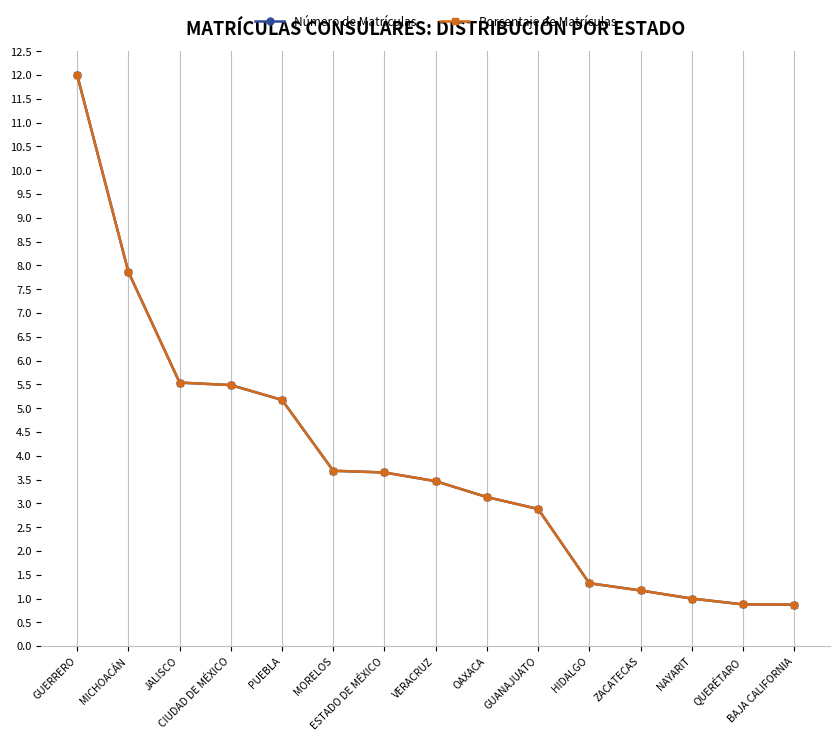

Does the chart have visible grid lines?

Yes